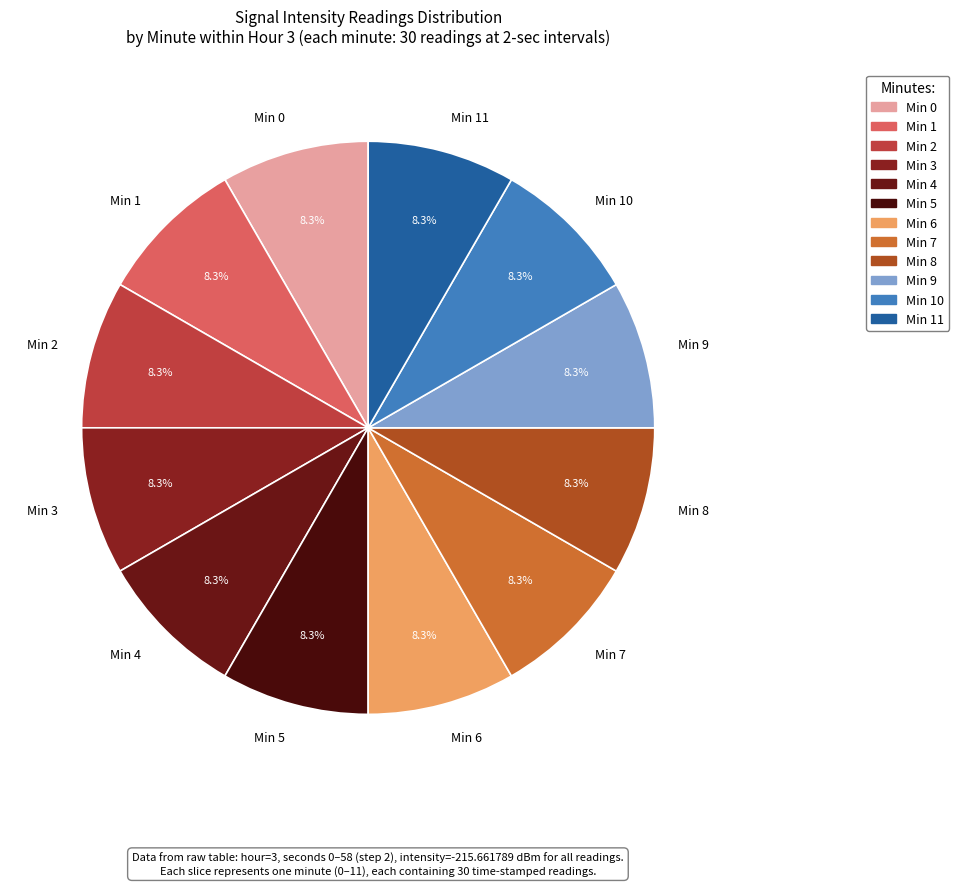

Is Min 4 the majority of the pie?

No